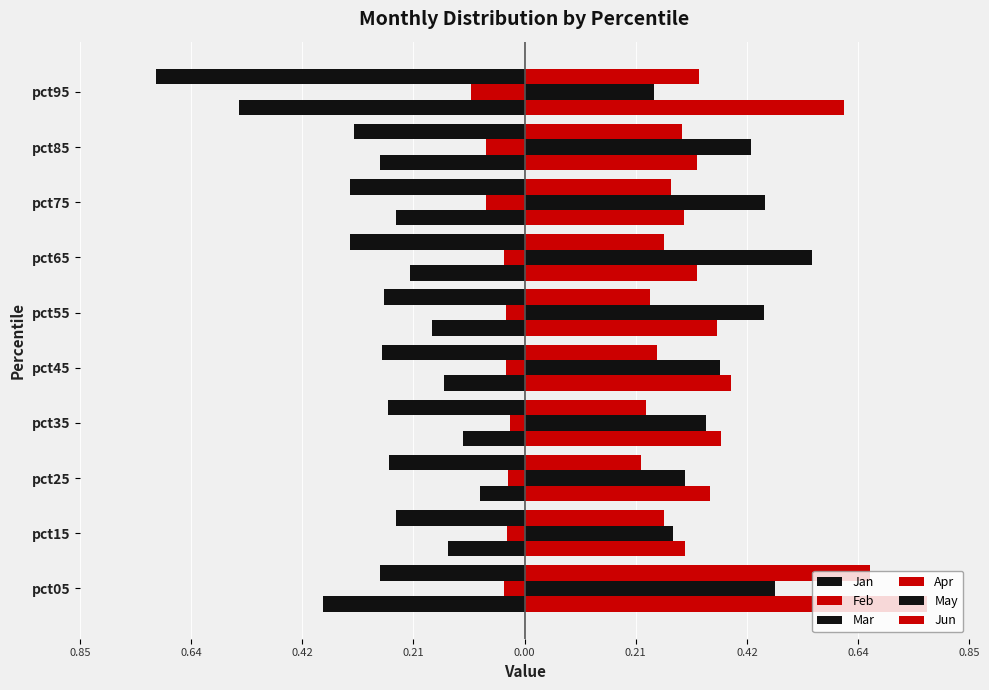

Reading left to right, extract all data points from this chart.

Jan: -0.4	-0.1	-0.1	-0.1	-0.2	-0.2	-0.2	-0.2	-0.3	-0.5
Feb: -0.0	-0.0	-0.0	-0.0	-0.0	-0.0	-0.0	-0.1	-0.1	-0.1
Mar: -0.3	-0.2	-0.3	-0.3	-0.3	-0.3	-0.3	-0.3	-0.3	-0.7
Apr: 0.8	0.3	0.4	0.4	0.4	0.4	0.3	0.3	0.3	0.6
May: 0.5	0.3	0.3	0.3	0.4	0.5	0.5	0.5	0.4	0.2
Jun: 0.7	0.3	0.2	0.2	0.3	0.2	0.3	0.3	0.3	0.3